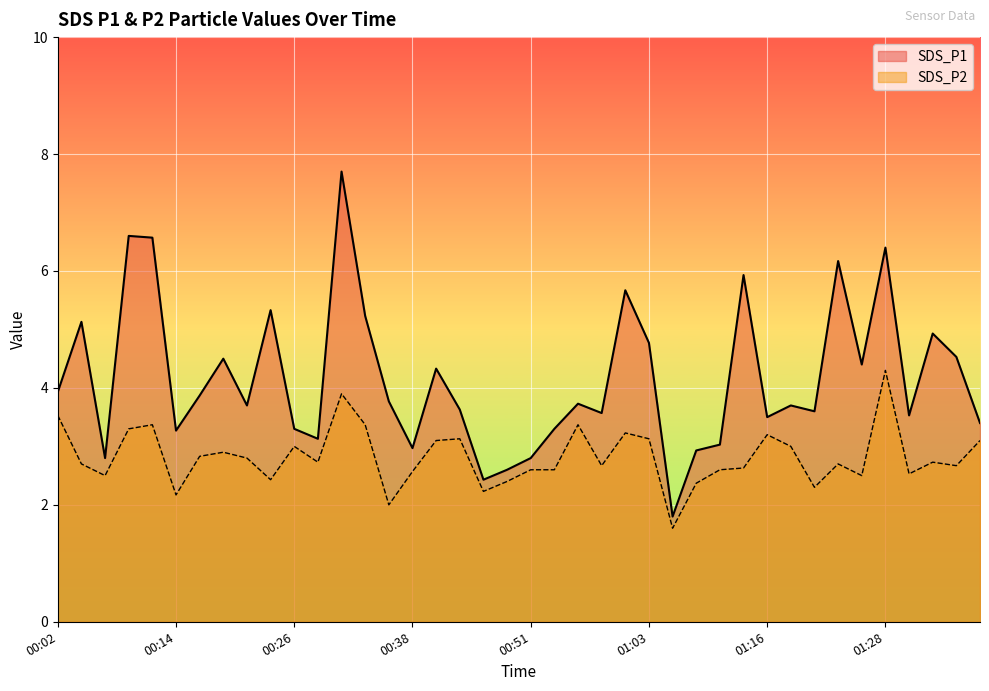

What is the maximum value for SDS_P1?

7.7